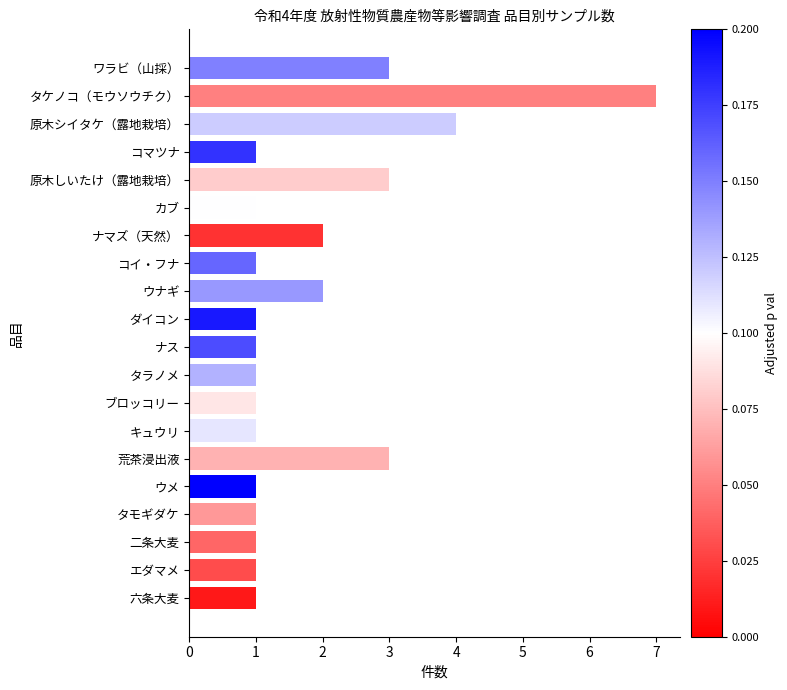

True or false: the data shows 0 at ダイコン.

False